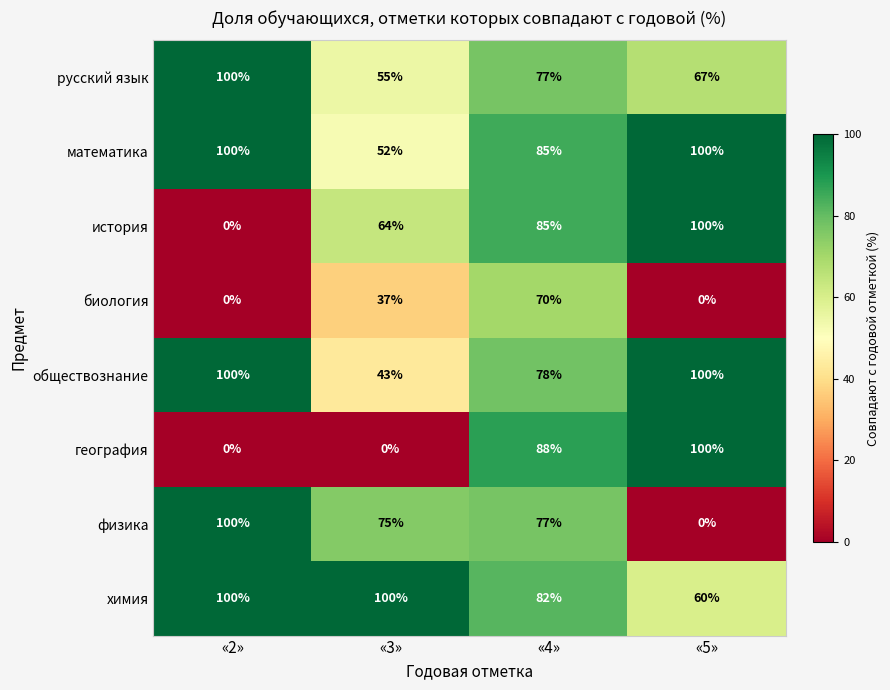

Count the химия values in the range 82 to 100.

3